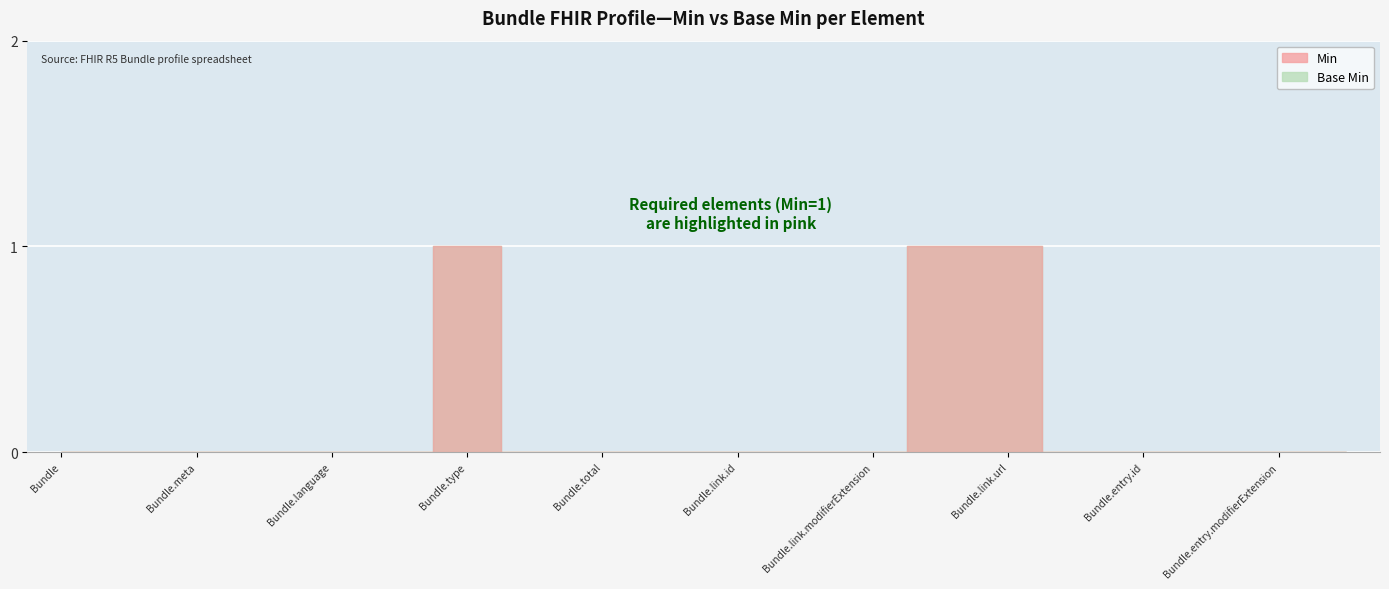

At which label is Min closest to 0?

Bundle